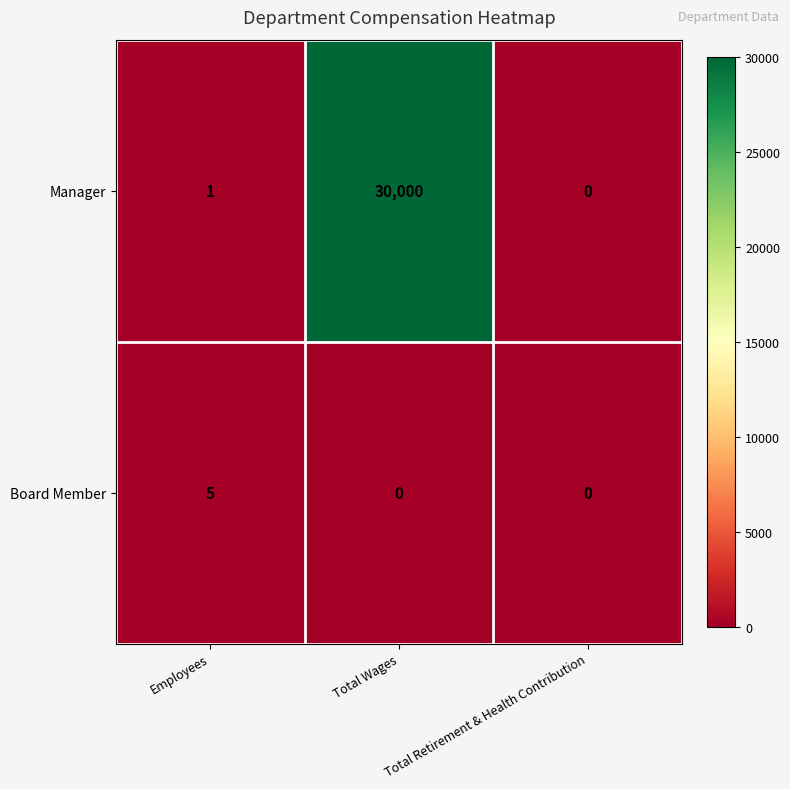

Count the number of data series in this chart.

2